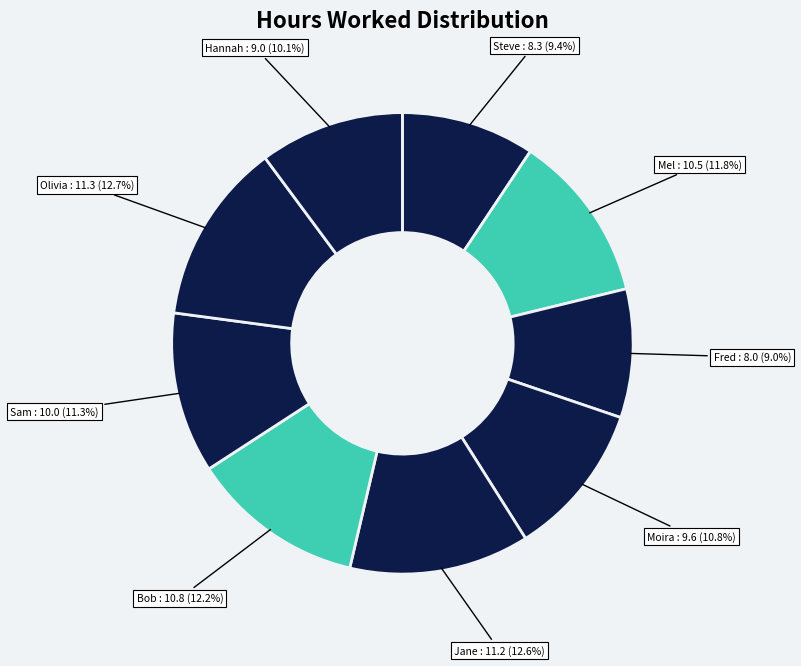

How many segments does this pie chart have?

9